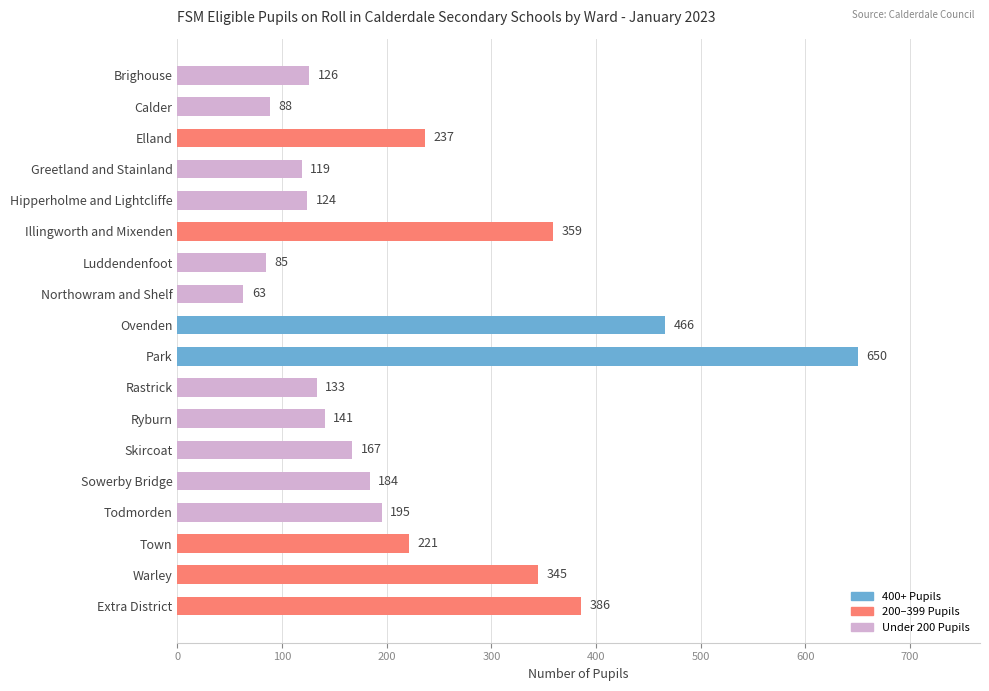

What is the sum of the values at Park and Elland?

887